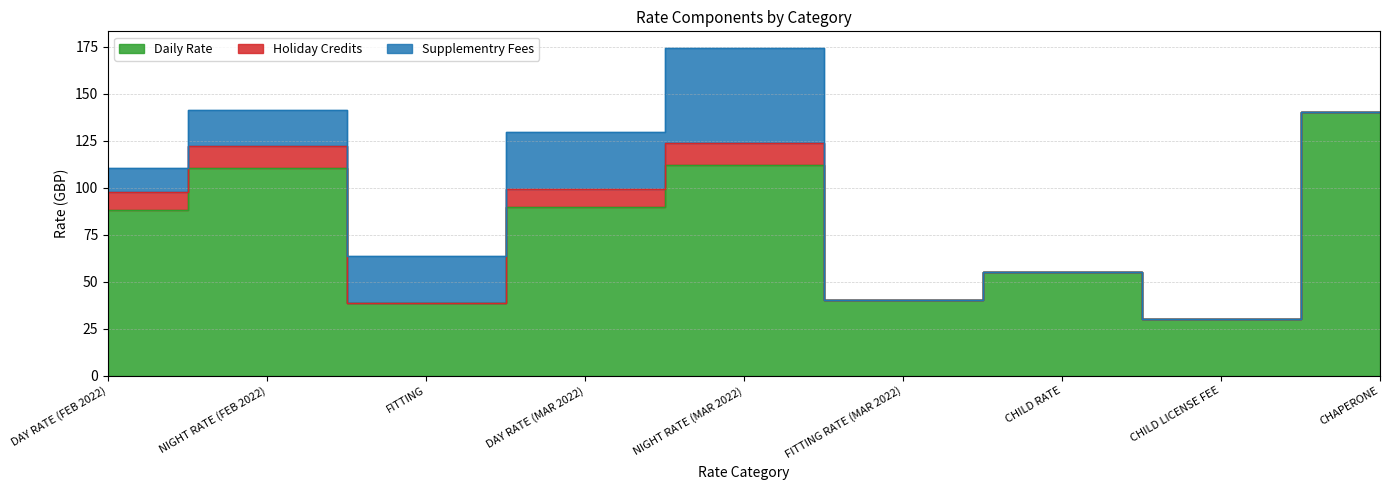

At which category does Daily Rate reach its first local peak?

NIGHT RATE (FEB 2022)